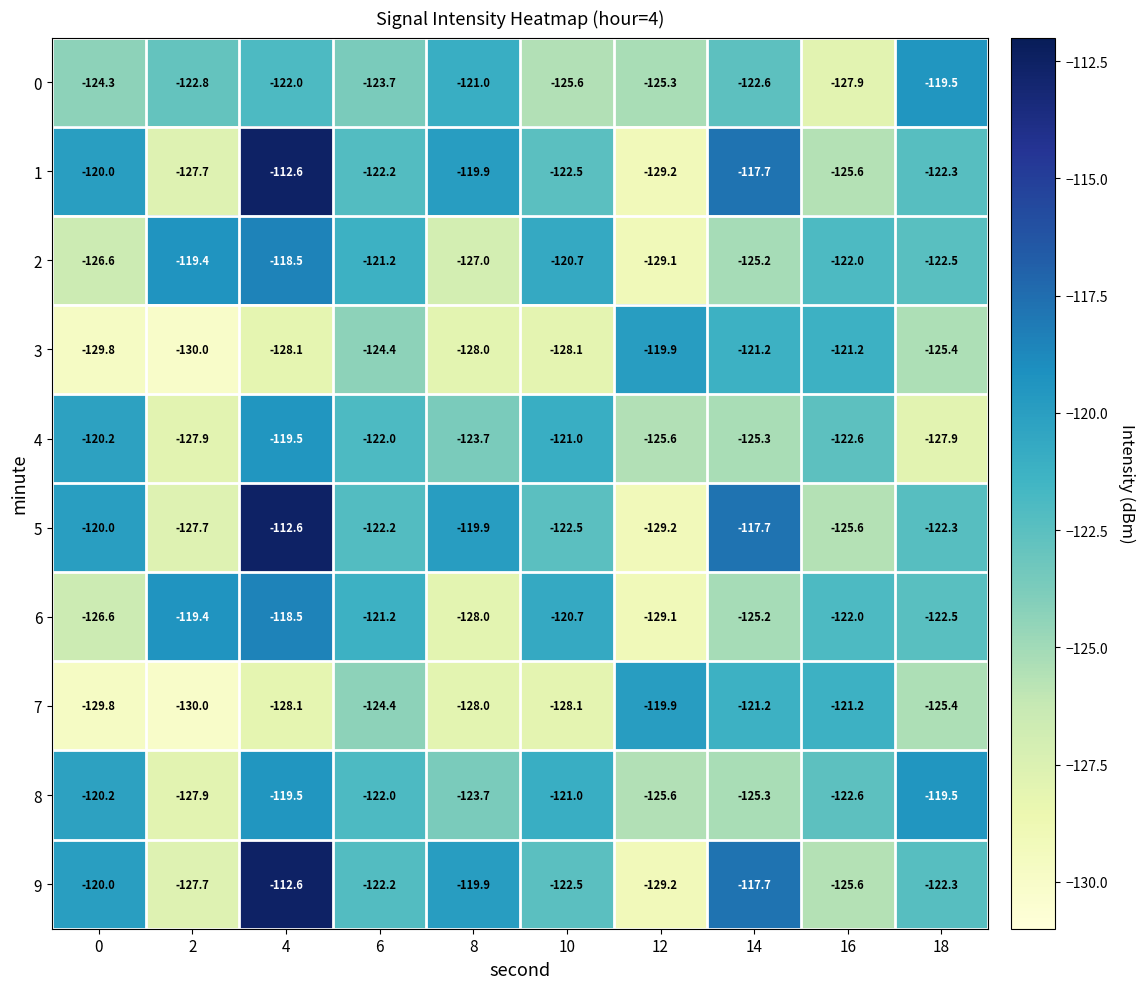

What is the maximum value for 3?

-119.9